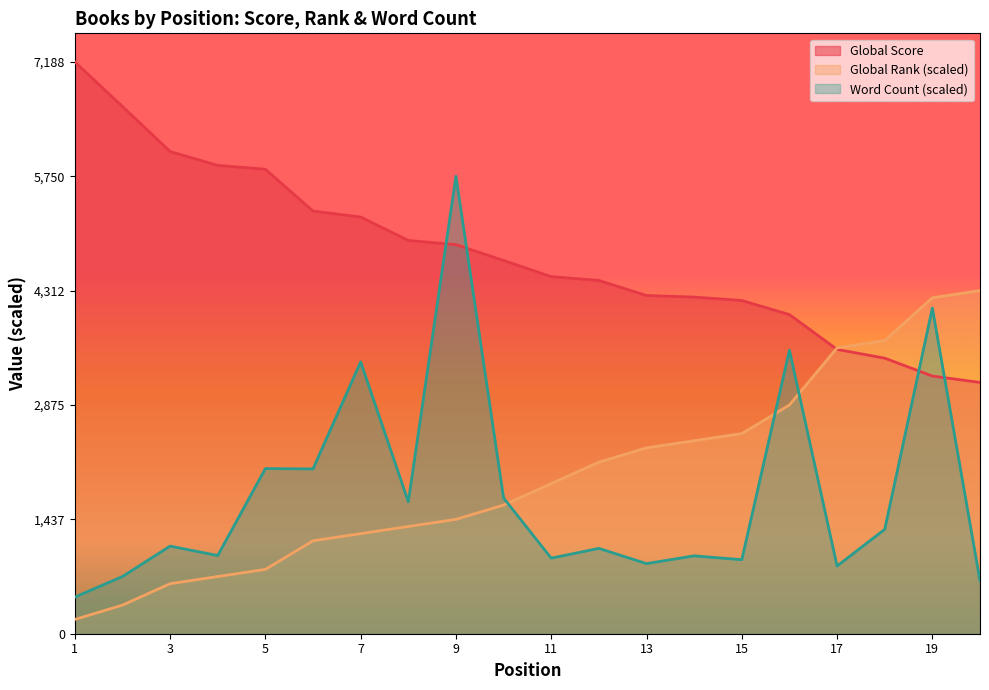

What is the sum of the Word Count values at 15 and 1?

1390.4